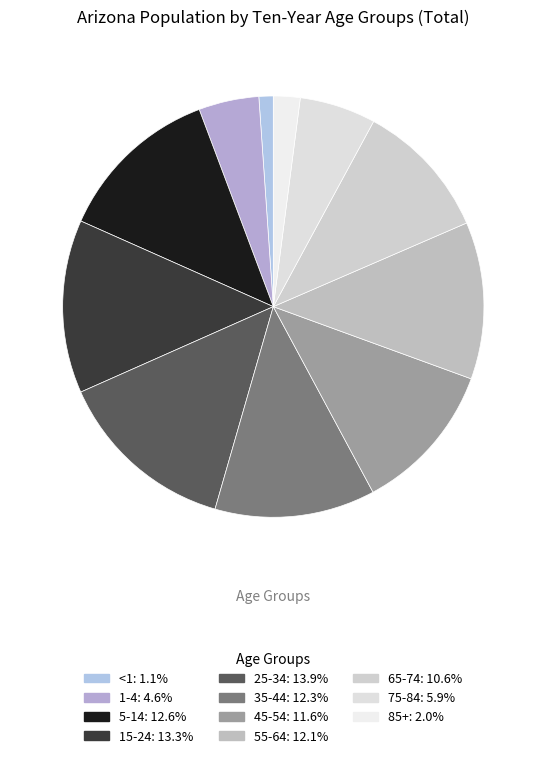

The 5-14 slice represents 13% of the pie. True or false?

True